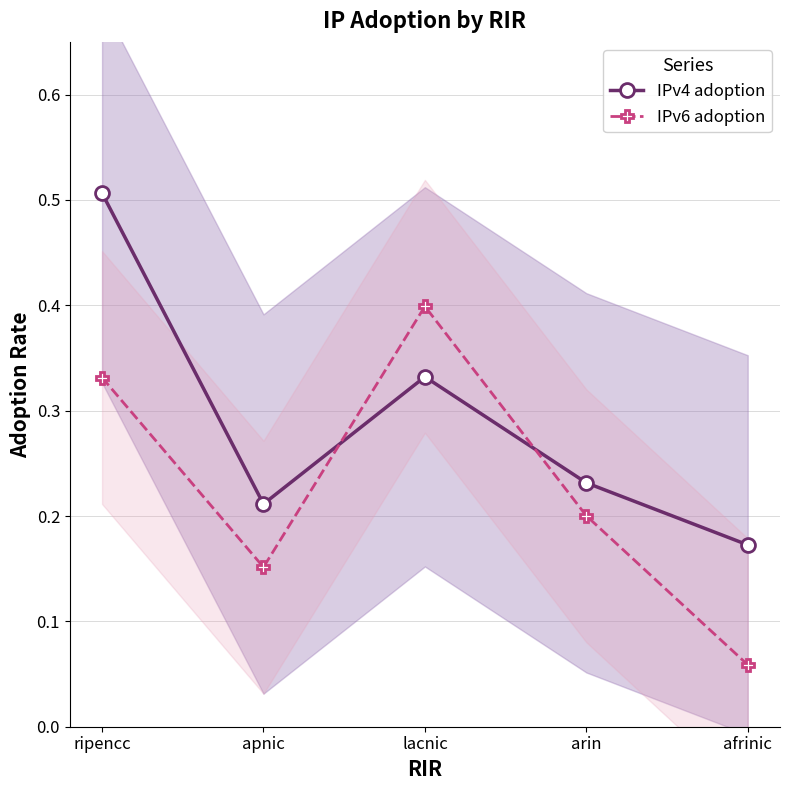

Where do IPv4 adoption and IPv6 adoption first cross each other?

apnic and lacnic